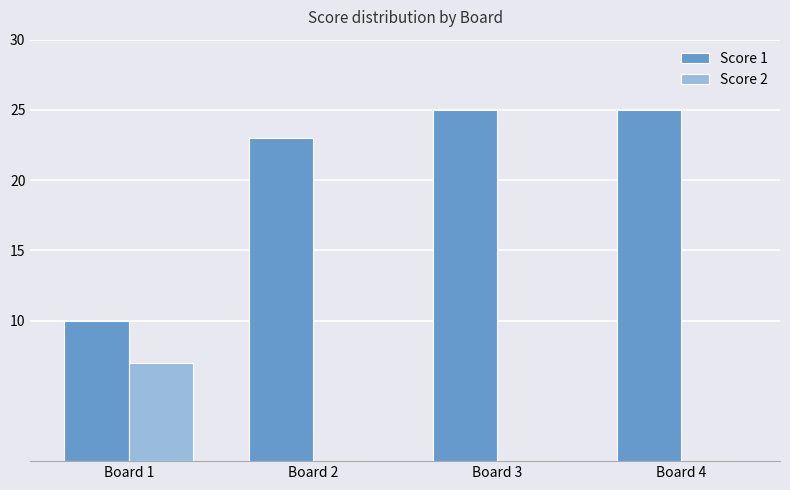

The Score 1 series shows 11 at Board 3. True or false?

False